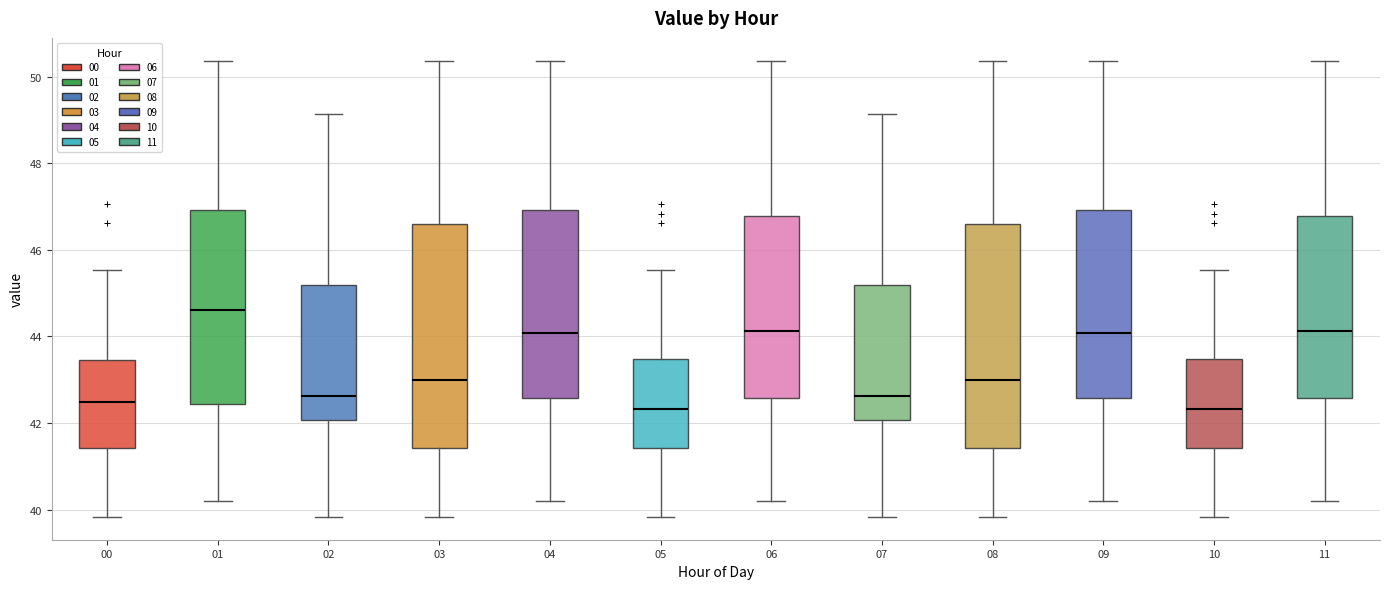

Reading left to right, read every box against the y-axis: the position of its median line, the range the box covers, and the ends of its whiskers. The values are not printed on the chart, so give them approximately, as read against the axis.

00: median 42.4, box 41.4 to 43.4, whiskers 39.8 to 45.6
01: median 44.6, box 42.4 to 47.0, whiskers 40.2 to 50.4
02: median 42.6, box 42.0 to 45.2, whiskers 39.8 to 49.2
03: median 43.0, box 41.4 to 46.6, whiskers 39.8 to 50.4
04: median 44.0, box 42.6 to 47.0, whiskers 40.2 to 50.4
05: median 42.4, box 41.4 to 43.4, whiskers 39.8 to 45.6
06: median 44.2, box 42.6 to 46.8, whiskers 40.2 to 50.4
07: median 42.6, box 42.0 to 45.2, whiskers 39.8 to 49.2
08: median 43.0, box 41.4 to 46.6, whiskers 39.8 to 50.4
09: median 44.0, box 42.6 to 47.0, whiskers 40.2 to 50.4
10: median 42.4, box 41.4 to 43.4, whiskers 39.8 to 45.6
11: median 44.2, box 42.6 to 46.8, whiskers 40.2 to 50.4